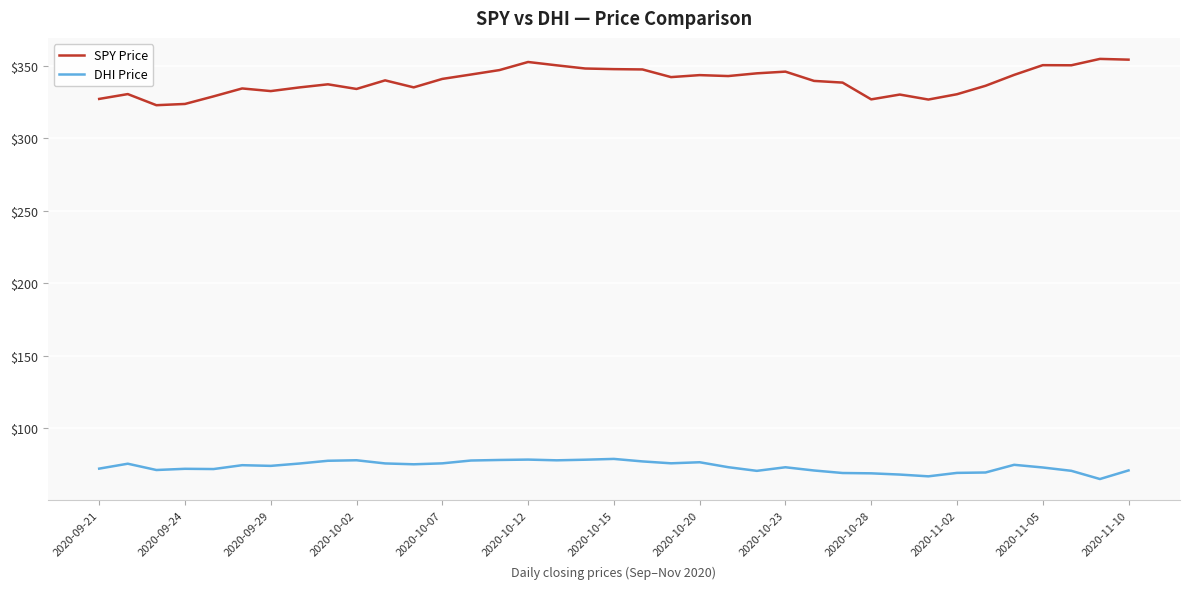

True or false: SPY Price and DHI Price cross at least once.

False